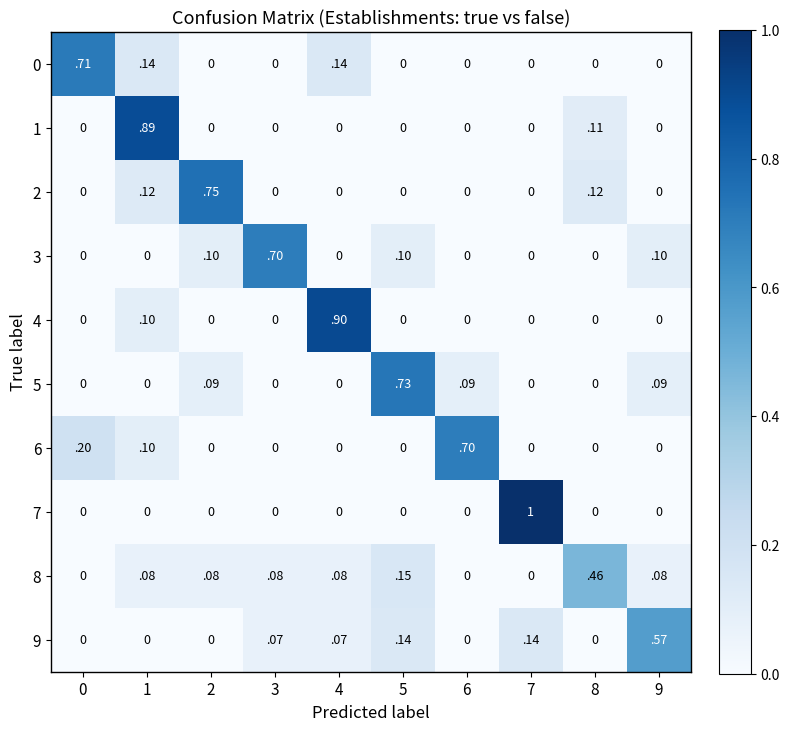

The 3 series shows -0.3 at 7. True or false?

False